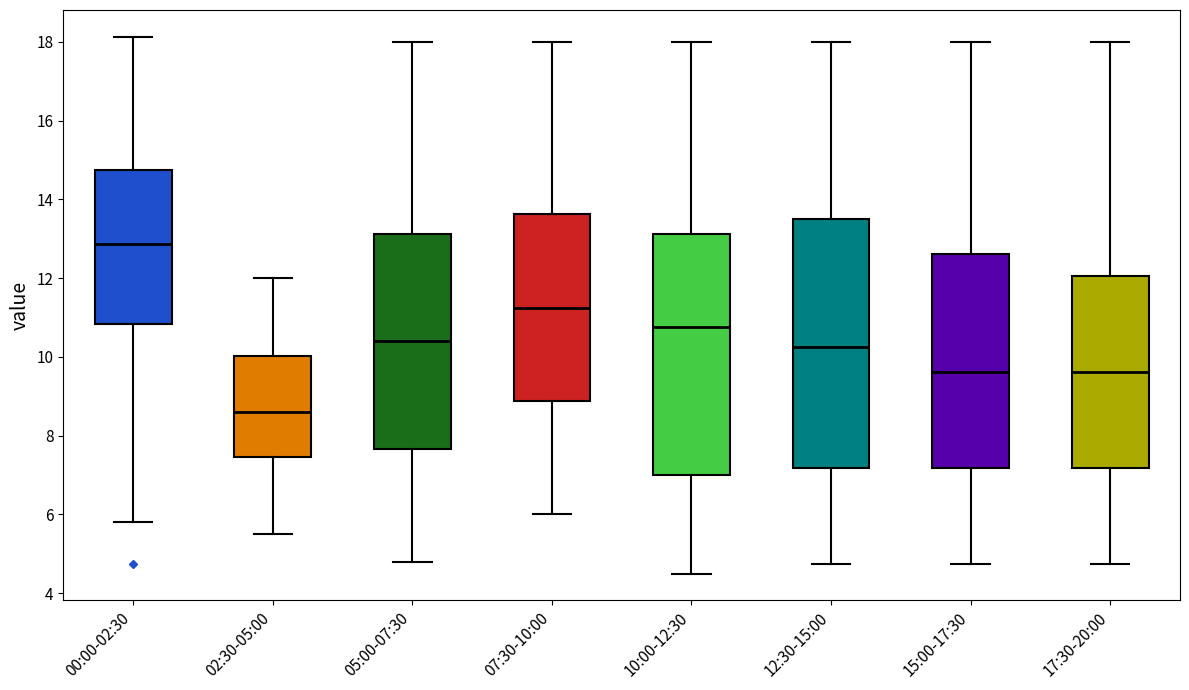

Reading left to right, transcribe this box plot: for each box, give where its median line is, the range the box spans, and where its two whiskers end, as read against the y-axis. The values are not printed on the chart, so give them approximately, as read against the axis.

00:00-02:30: median 12.8, box 10.8 to 14.8, whiskers 5.8 to 18.2
02:30-05:00: median 8.6, box 7.4 to 10.0, whiskers 5.6 to 12.0
05:00-07:30: median 10.4, box 7.6 to 13.2, whiskers 4.8 to 18.0
07:30-10:00: median 11.2, box 8.8 to 13.6, whiskers 6.0 to 18.0
10:00-12:30: median 10.8, box 7.0 to 13.2, whiskers 4.6 to 18.0
12:30-15:00: median 10.2, box 7.2 to 13.6, whiskers 4.8 to 18.0
15:00-17:30: median 9.6, box 7.2 to 12.6, whiskers 4.8 to 18.0
17:30-20:00: median 9.6, box 7.2 to 12.0, whiskers 4.8 to 18.0